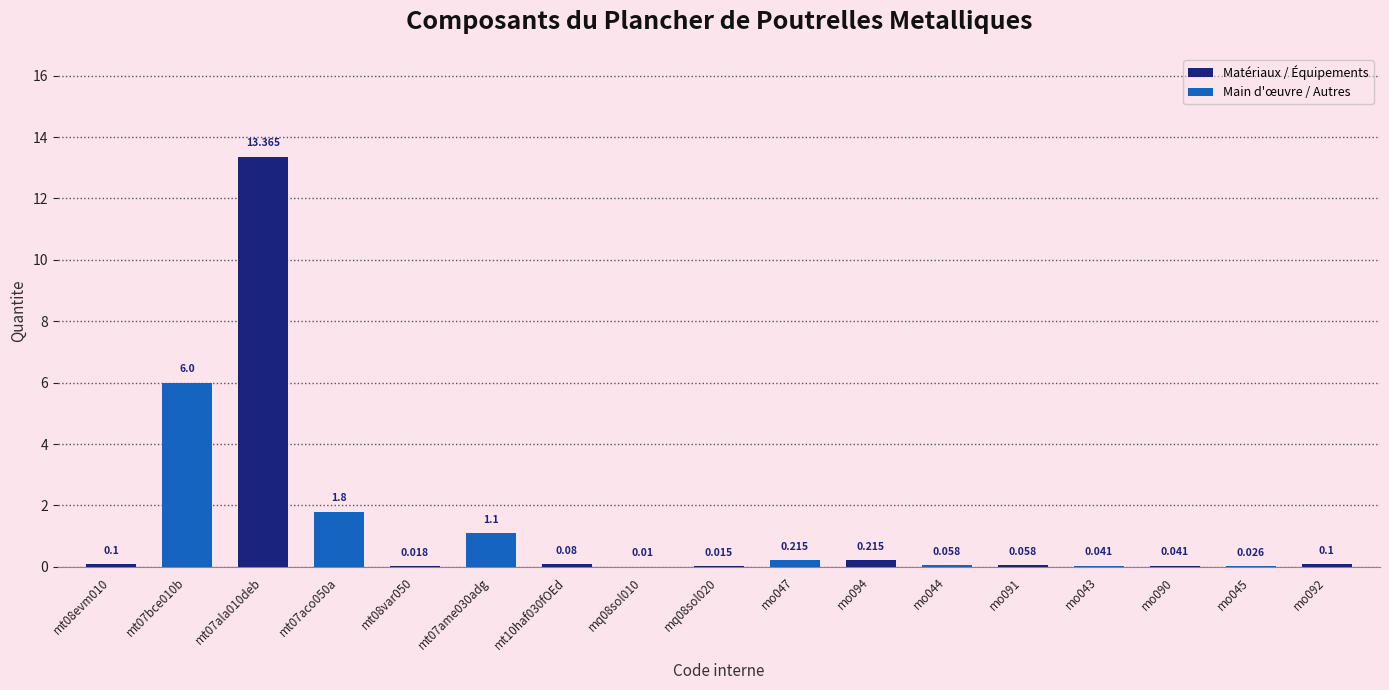

Reading left to right, transcribe all the data shown in this chart.

mt08evm010=0.1	mt07bce010b=6.0	mt07ala010deb=13.4	mt07aco050a=1.8	mt08var050=0.0	mt07ame030adg=1.1	mt10haf030fOEd=0.1	mq08sol010=0.0	mq08sol020=0.0	mo047=0.2	mo094=0.2	mo044=0.1	mo091=0.1	mo043=0.0	mo090=0.0	mo045=0.0	mo092=0.1